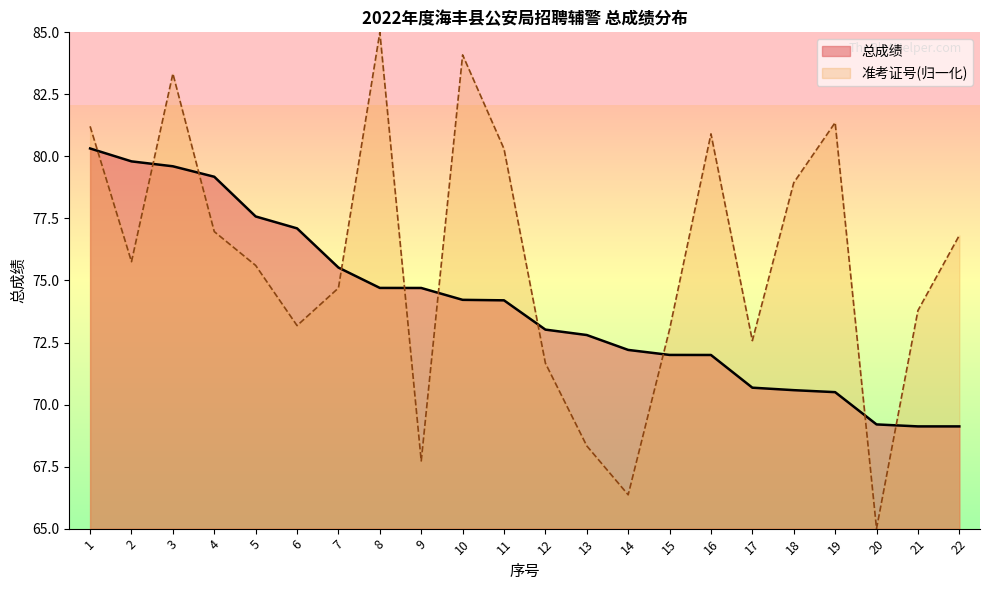

Does the chart display data point markers on the line(s)?

No